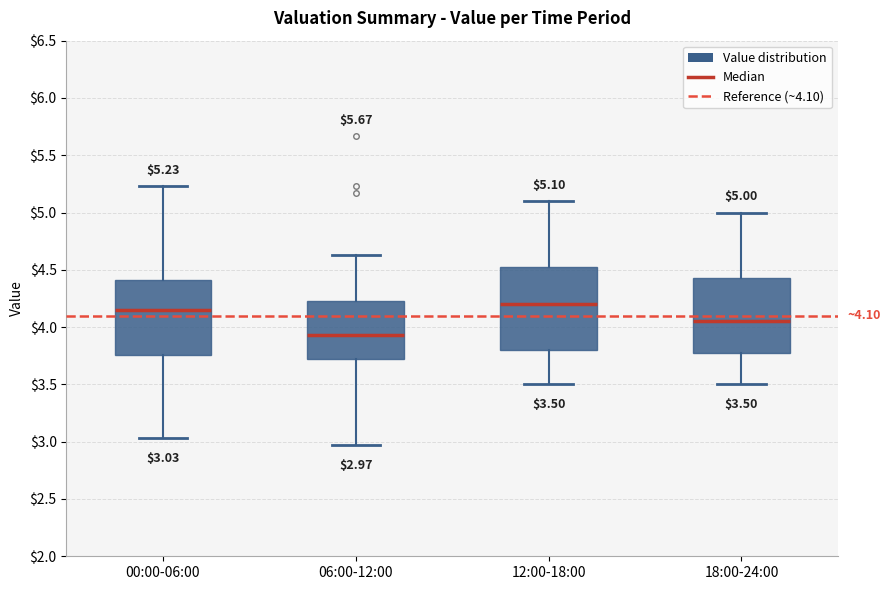

Comparing the boxes themselves (not the whiskers), which one is the tallest?

12:00-18:00